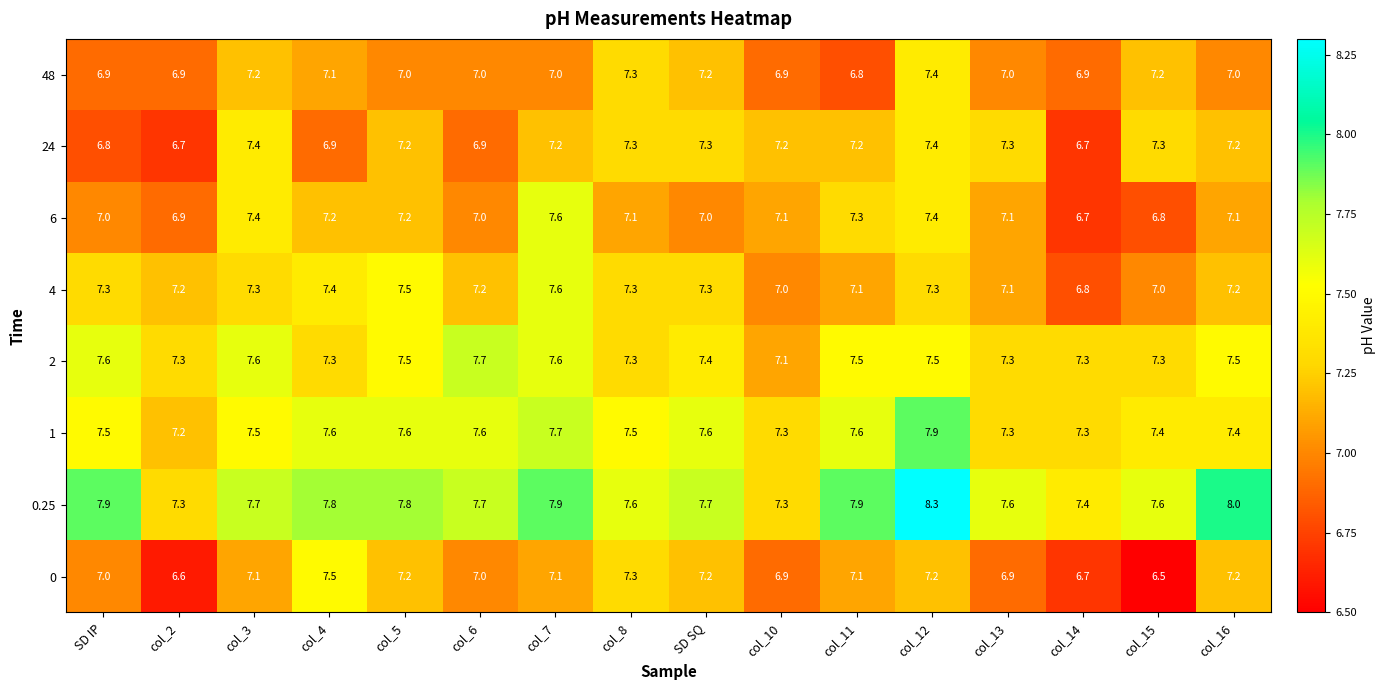

What is the total value across all series at col_5?

59.0